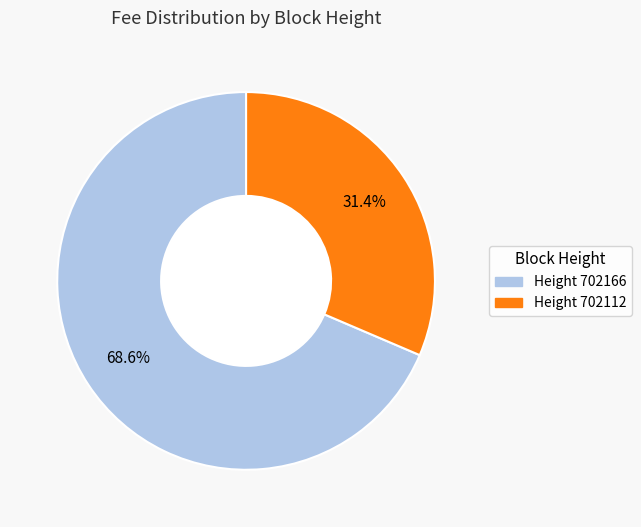

Count the number of slices in the pie.

2